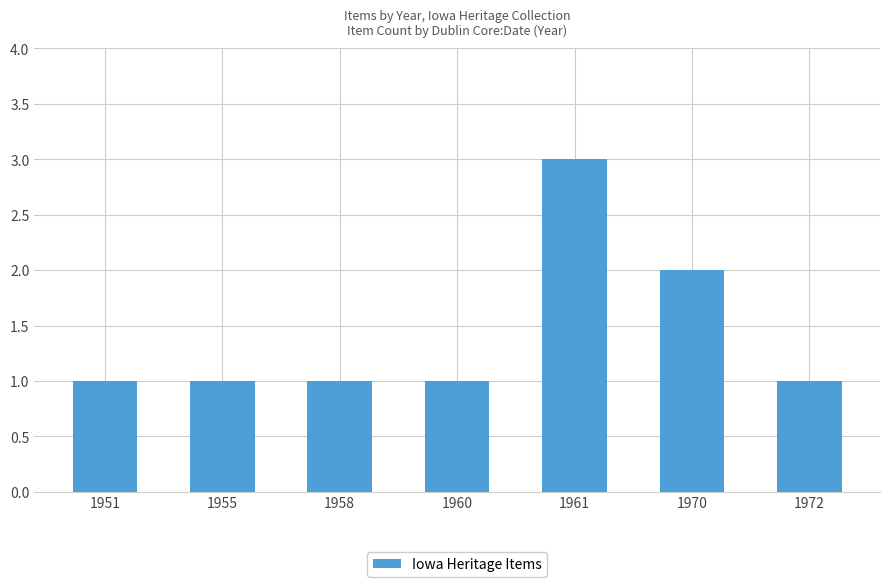

What is the difference between the maximum and minimum values?

2